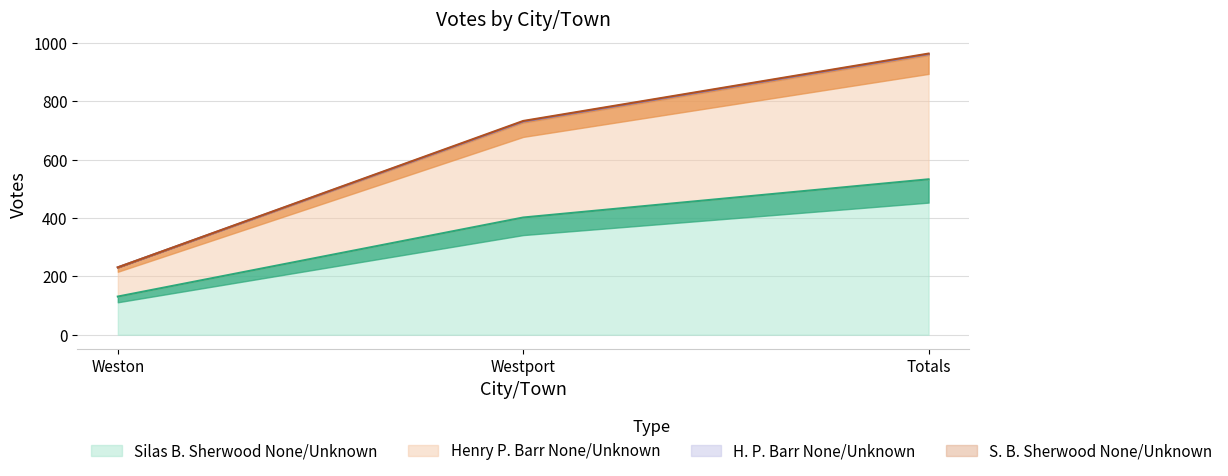

What is the value of the Silas B. Sherwood None/Unknown point at the 2nd from the left?

402